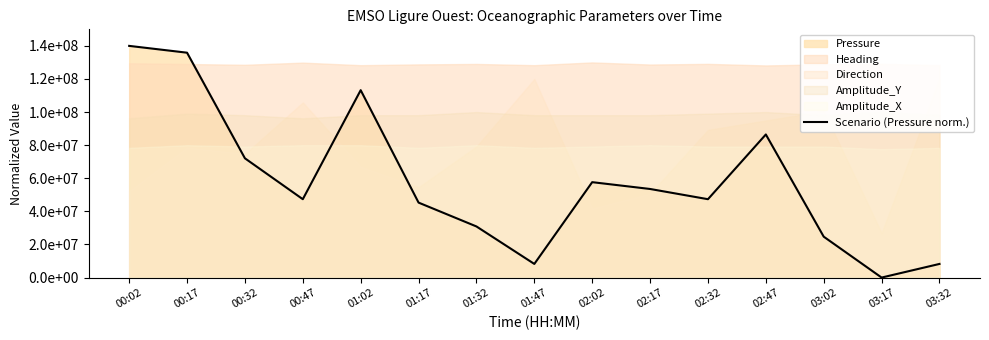

What is the greatest value displayed?

139999997.9